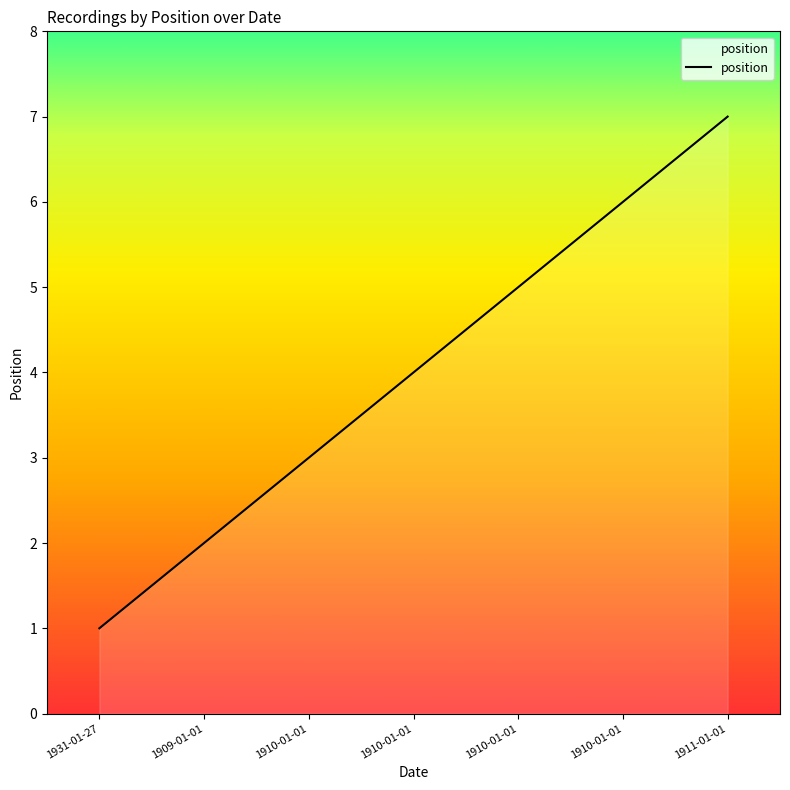

Approximately how many times larger is the value at 1910-01-01 compared to 1910-01-01?

1.3